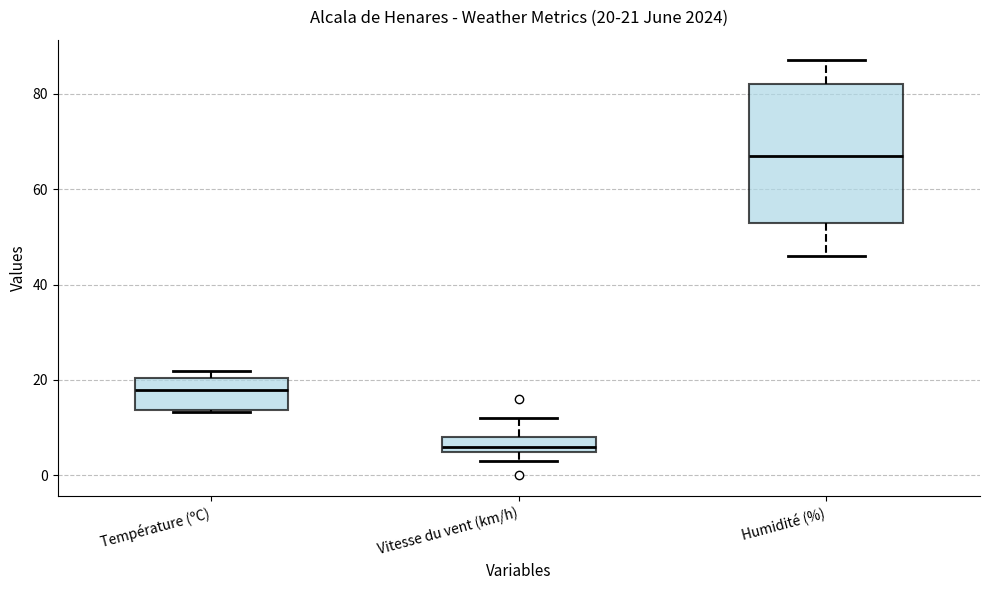

Comparing the boxes themselves (not the whiskers), which one is the tallest?

Humidité (%)